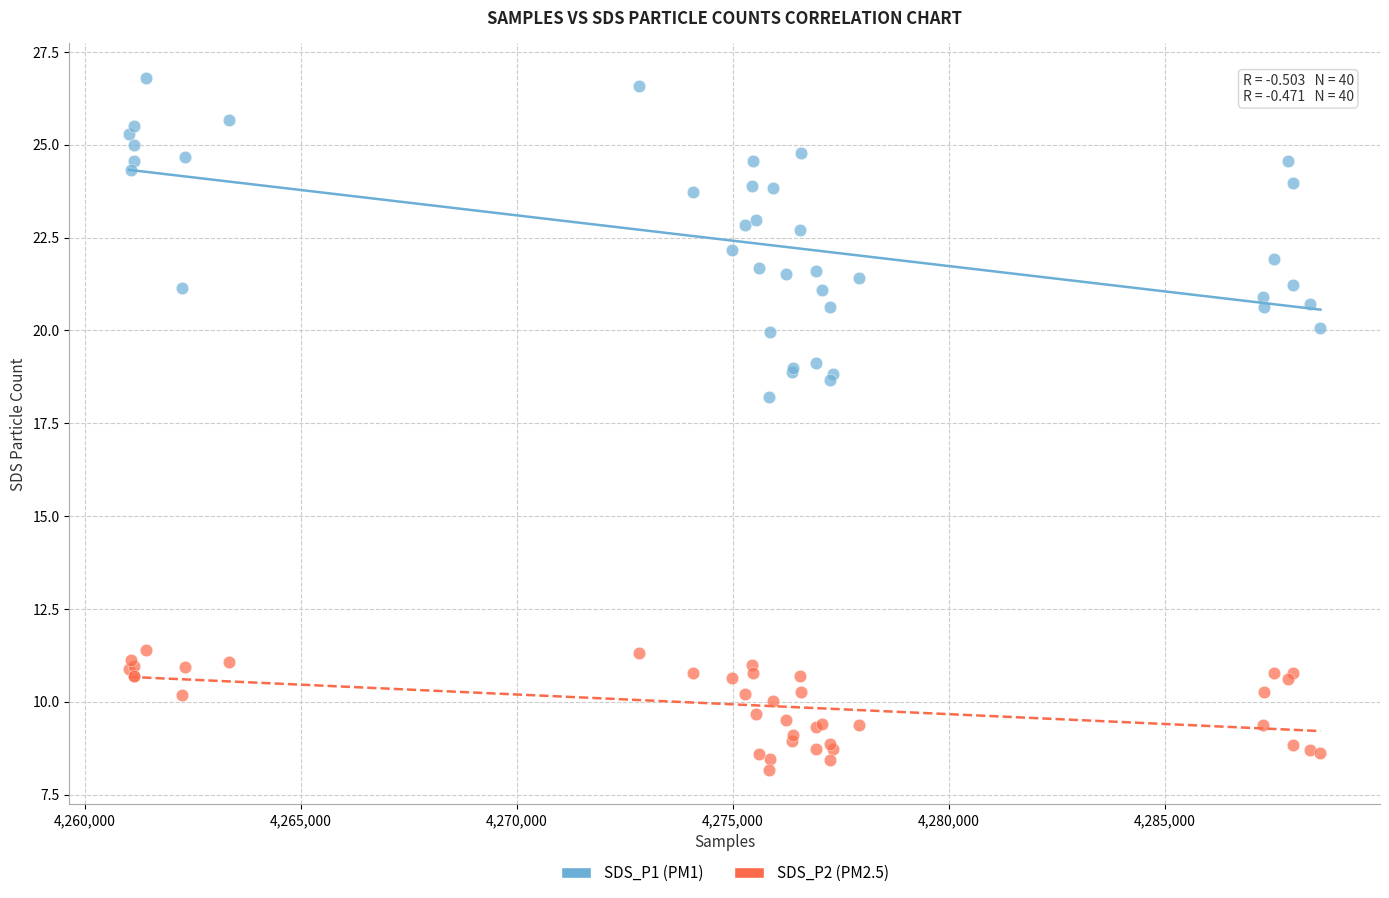

Which series reaches the minimum Y coordinate?

SDS_P2 (PM2.5)